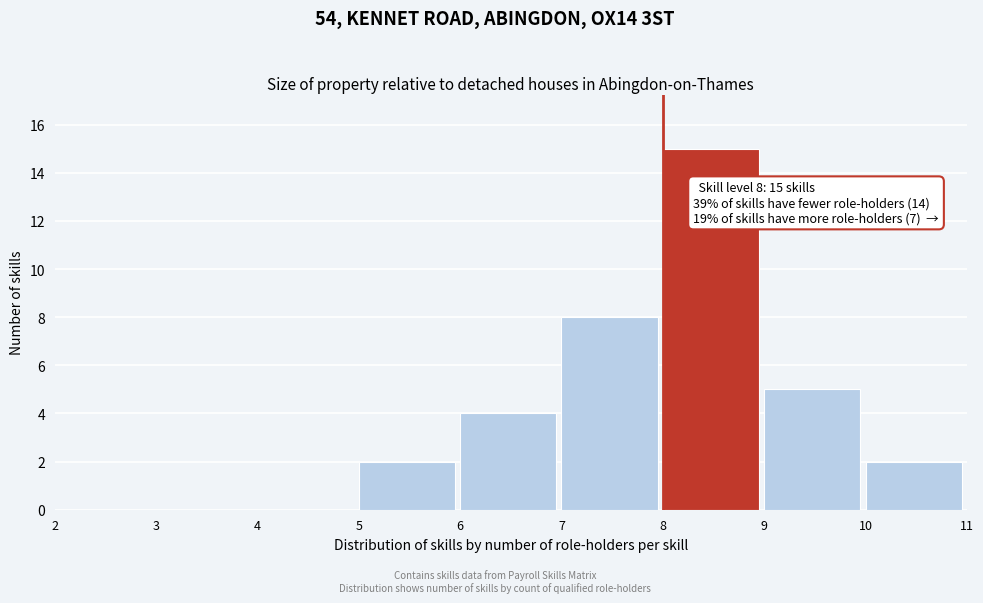

Over which range of the x-axis is the bar tallest?

8 to 9